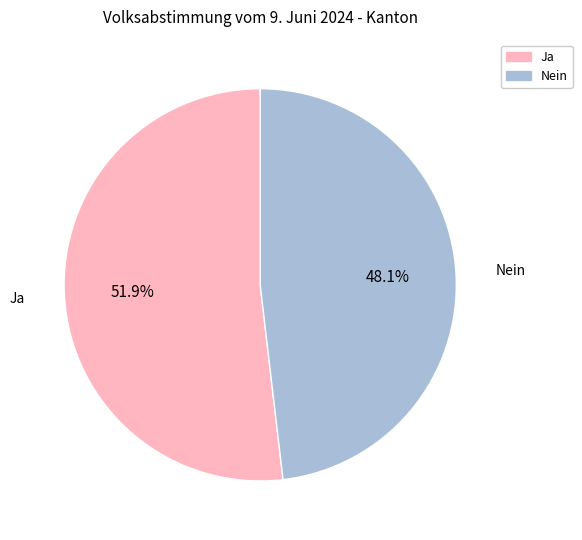

To the nearest percent, what is the difference between the Nein and Ja slice percentages?

4%